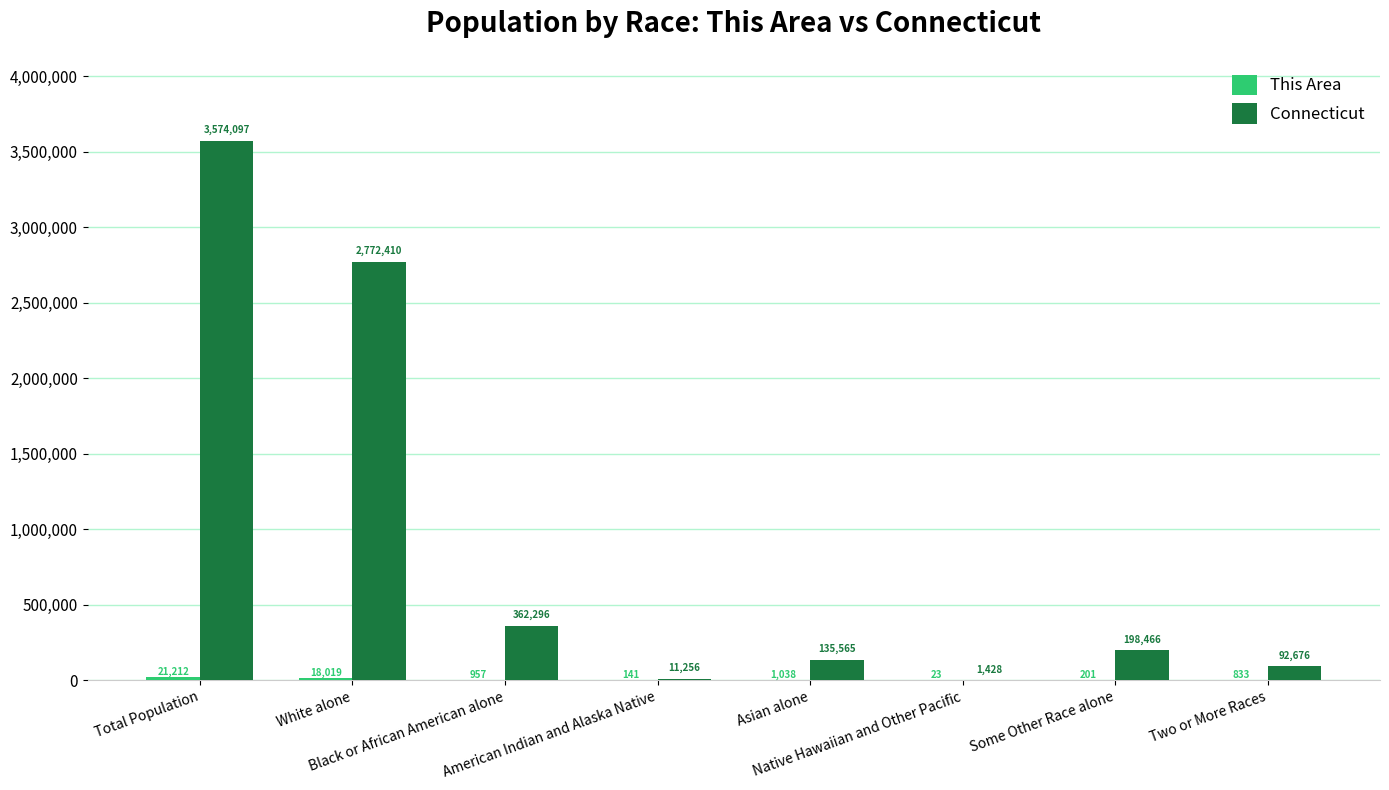

What is the maximum value for Connecticut?

3574097